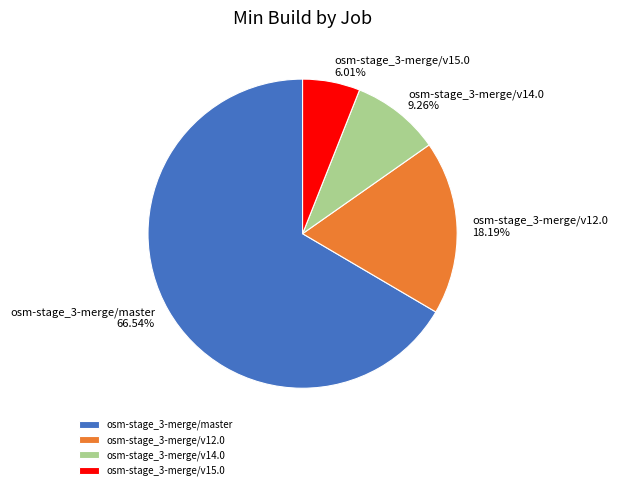

Rank the categories by value from highest to lowest.

osm-stage_3-merge/master, osm-stage_3-merge/v12.0, osm-stage_3-merge/v14.0, osm-stage_3-merge/v15.0